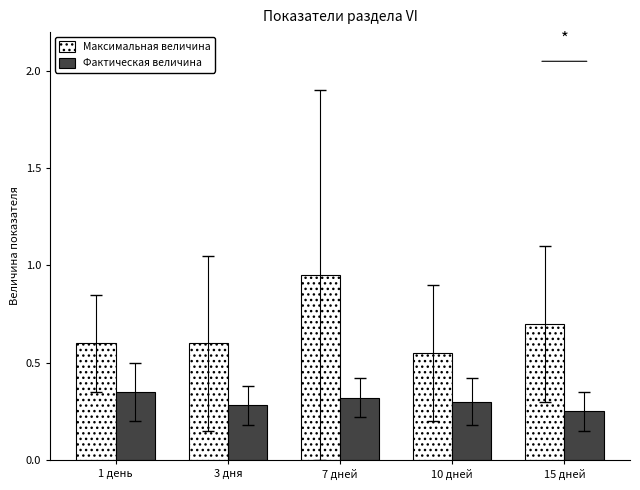

What is the difference between the Максимальная величина values at 15 дней and 3 дня?

0.1